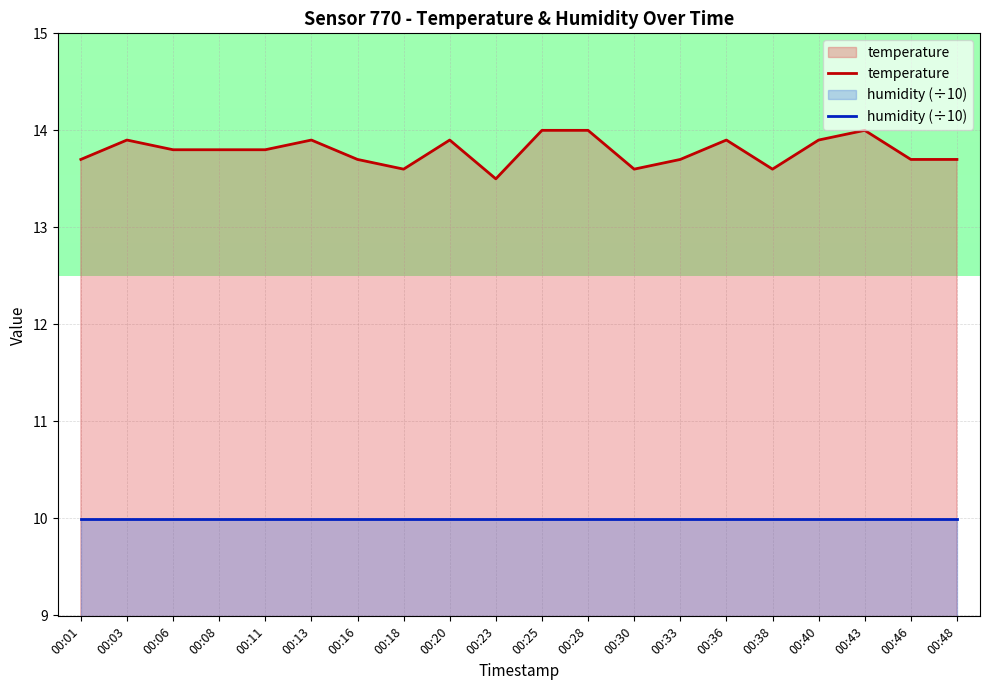

True or false: temperature and humidity (÷10) intersect in this chart.

False